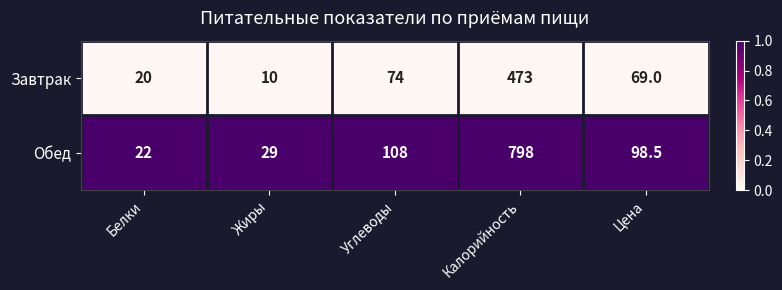

The Завтрак series shows 69.0 at Цена. True or false?

True